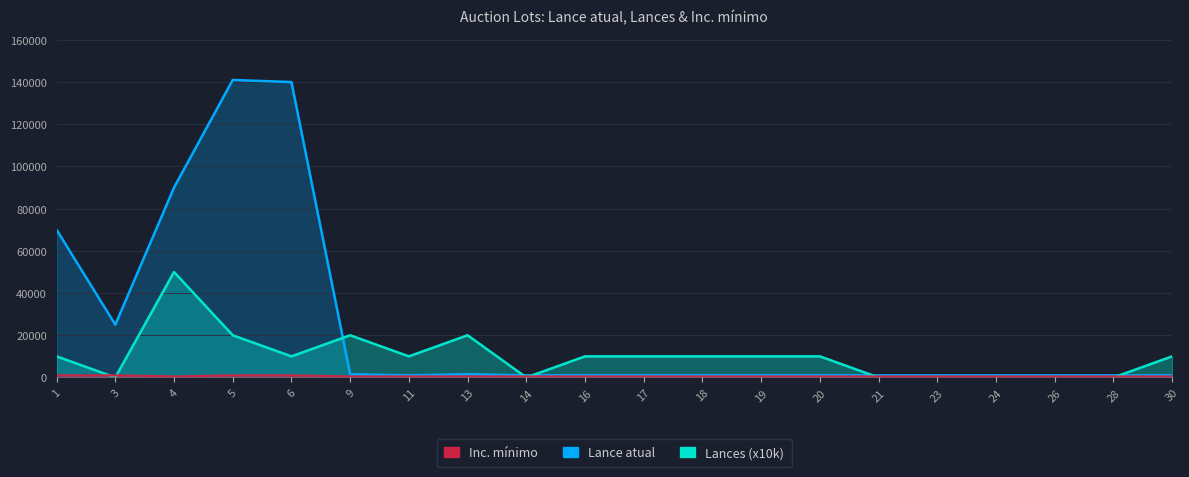

Which series has the widest spread of values?

Lance atual